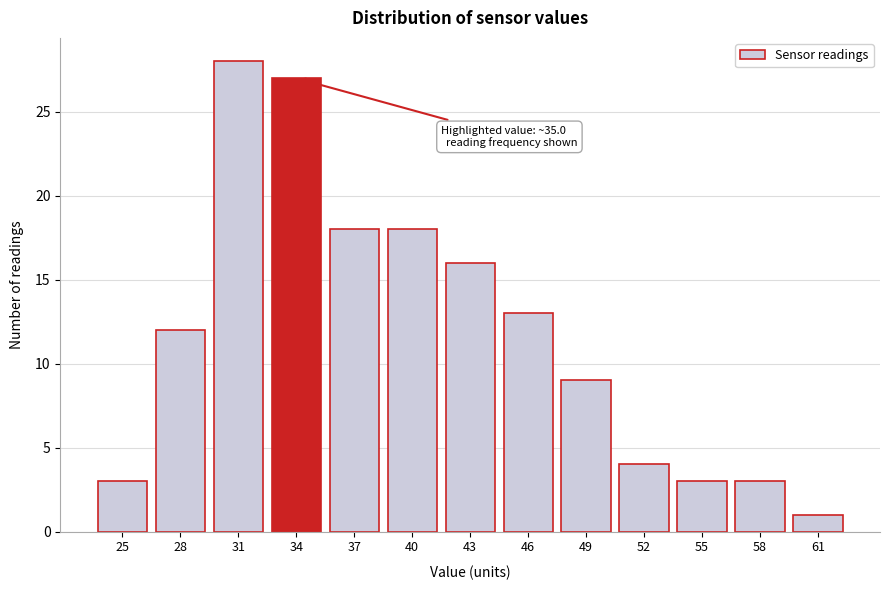

Reading left to right, transcribe all the data shown in this chart.

25=3	28=12	31=28	34=27	37=18	40=18	43=16	46=13	49=9	52=4	55=3	58=3	61=1